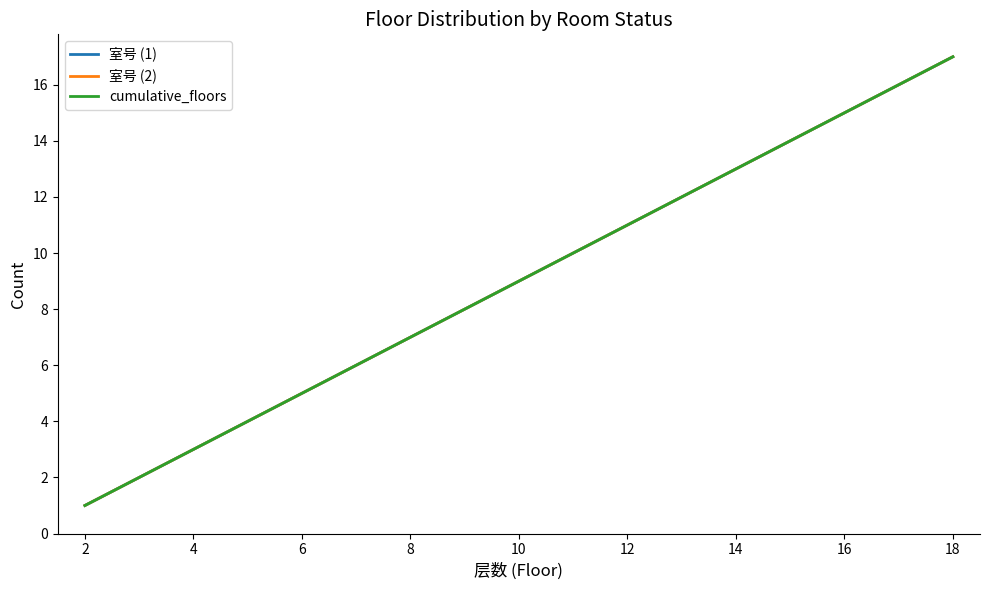

True or false: 室号 (1) and cumulative_floors intersect in this chart.

False